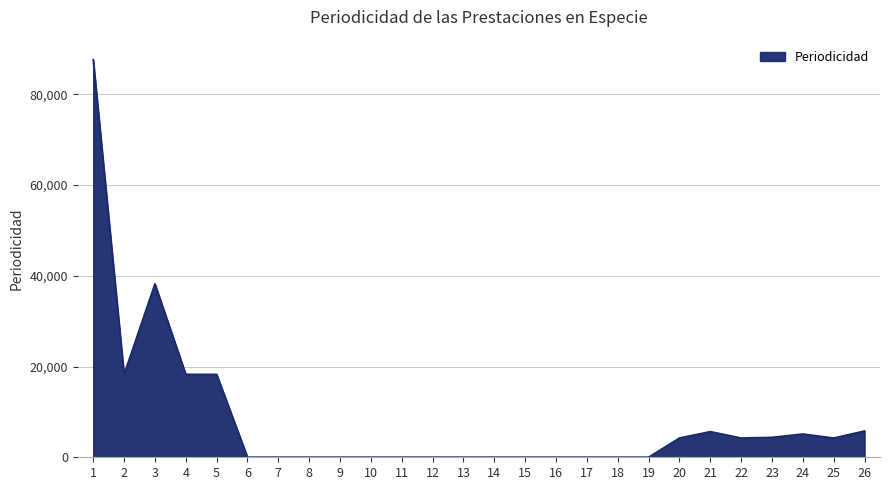

Approximately how many times larger is the value at 21 compared to 11?

212.8